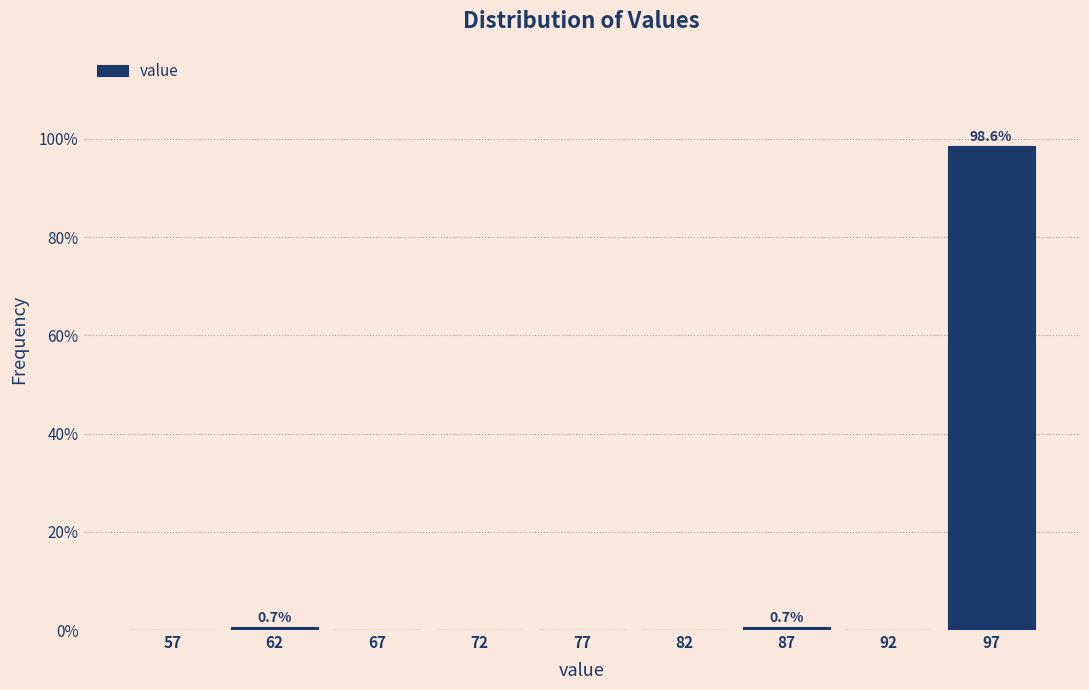

Reading right to left, list all the values displayed in this chart.

97=98.6	92=0.0	87=0.7	82=0.0	77=0.0	72=0.0	67=0.0	62=0.7	57=0.0